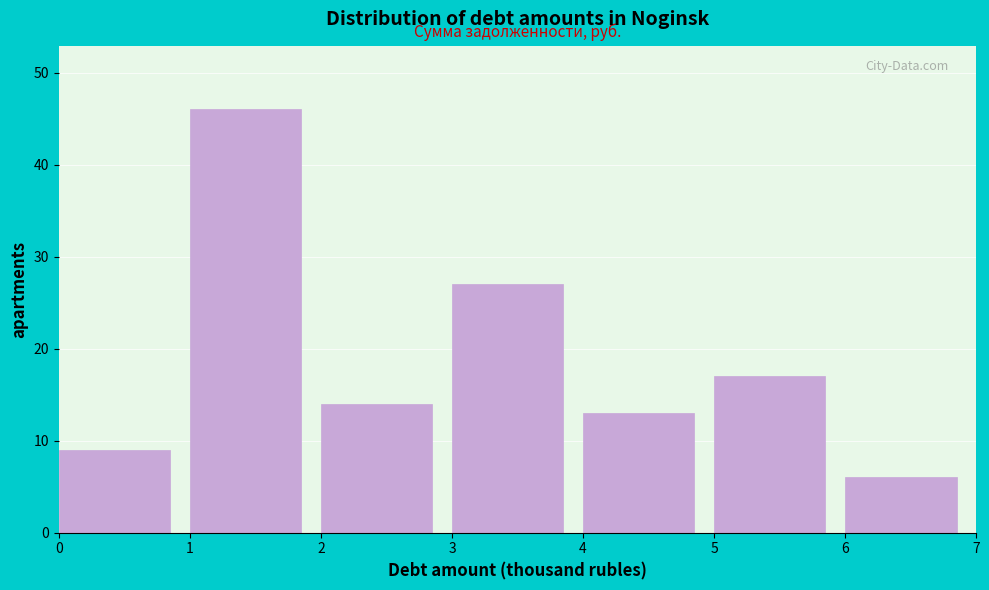

Reading left to right, transcribe all the data shown in this chart.

9	46	14	27	13	17	6